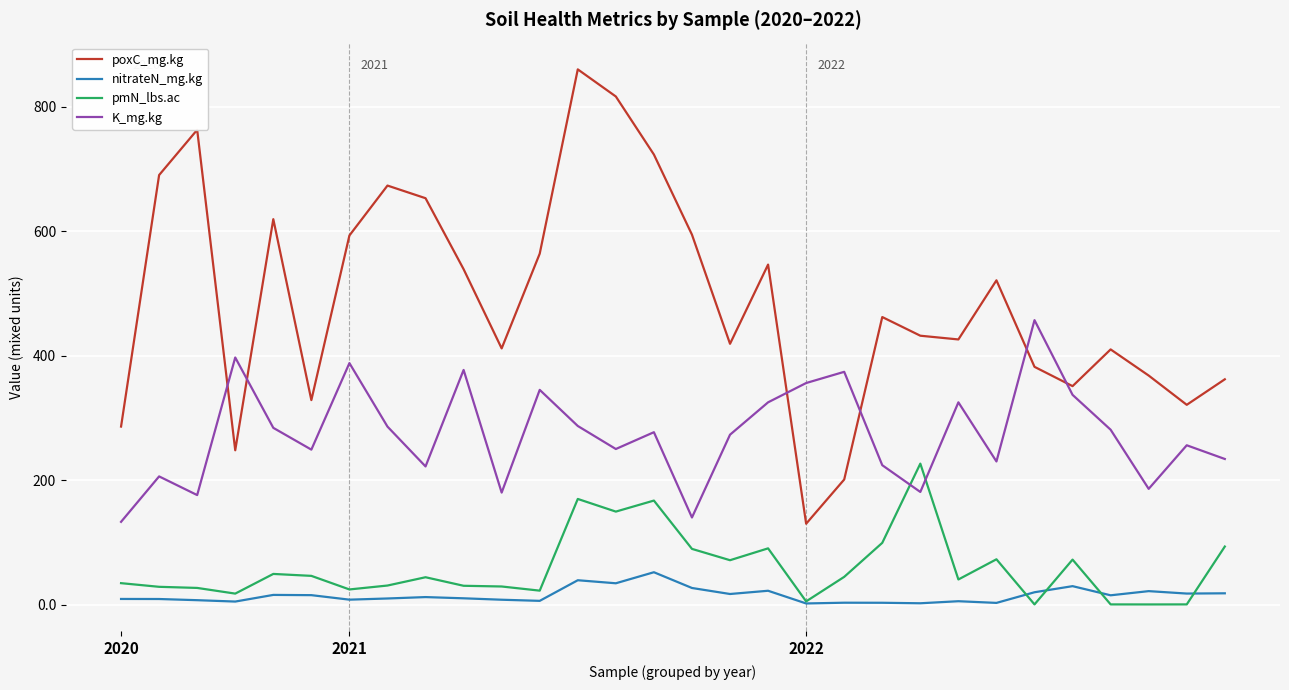

What is the greatest value displayed?

859.9